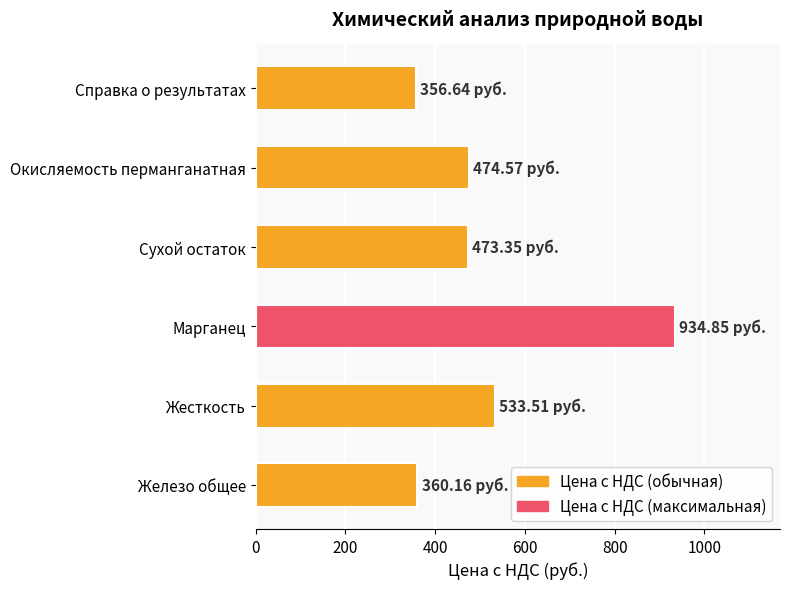

What is the change in value from Жесткость to Справка о результатах?

-176.9